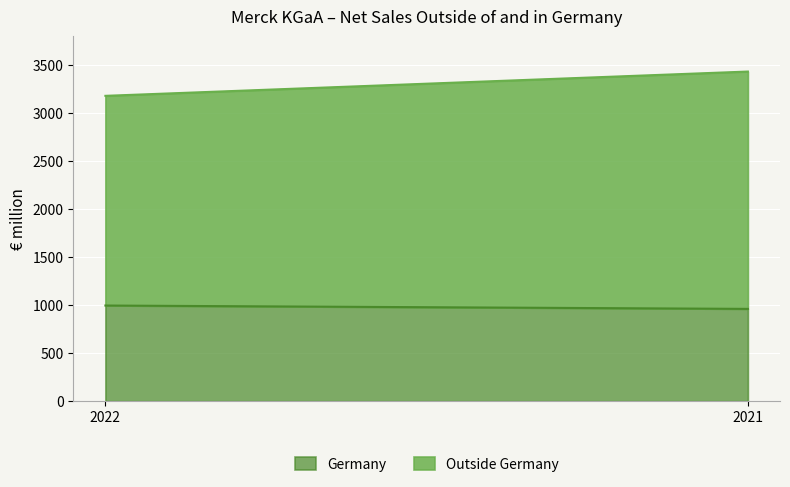

The value of Outside Germany at 2022 is 3570. True or false?

False